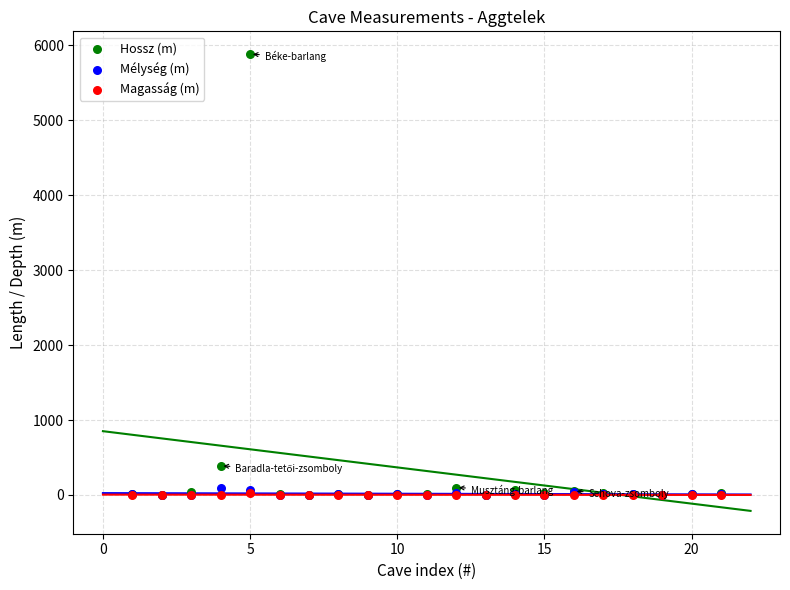

In the Hossz (m) series, what Y value is closest to 2942?

387